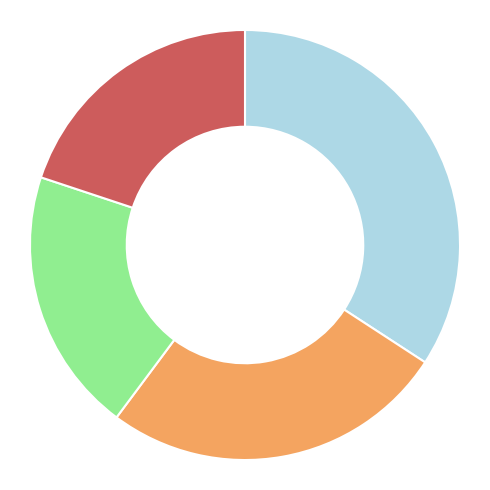

Is there a majority slice in this chart?

No